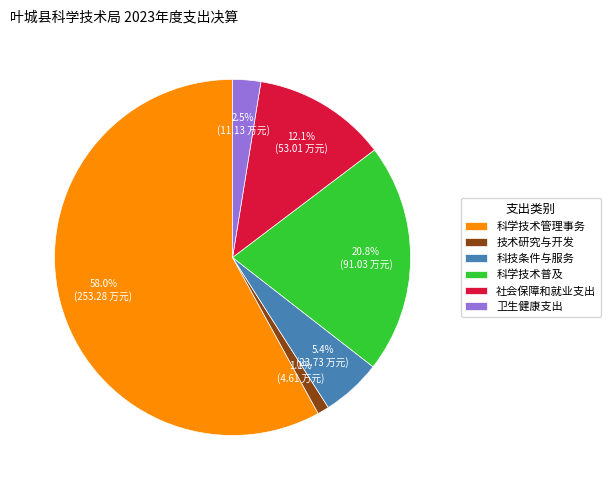

To the nearest percent, what portion does 科学技术普及 represent?

21%